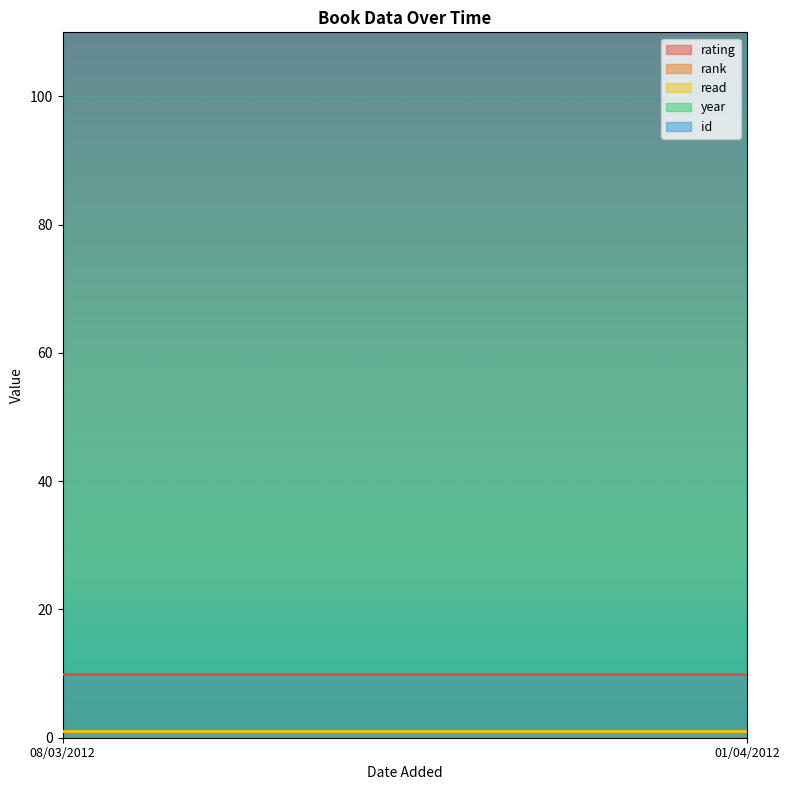

True or false: read has a value of 1 at 01/04/2012.

False